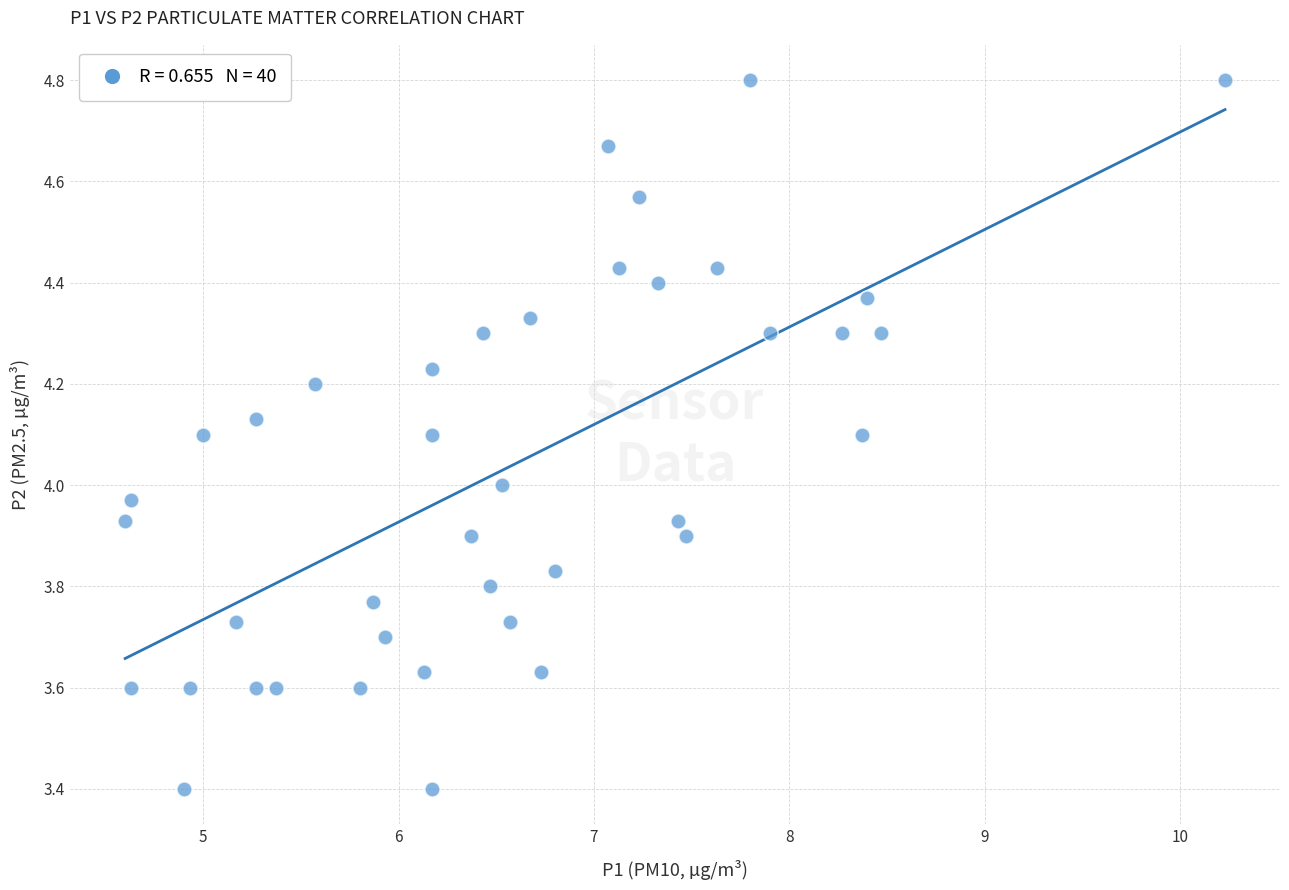

What is the range of Y values (max minus min)?

1.4